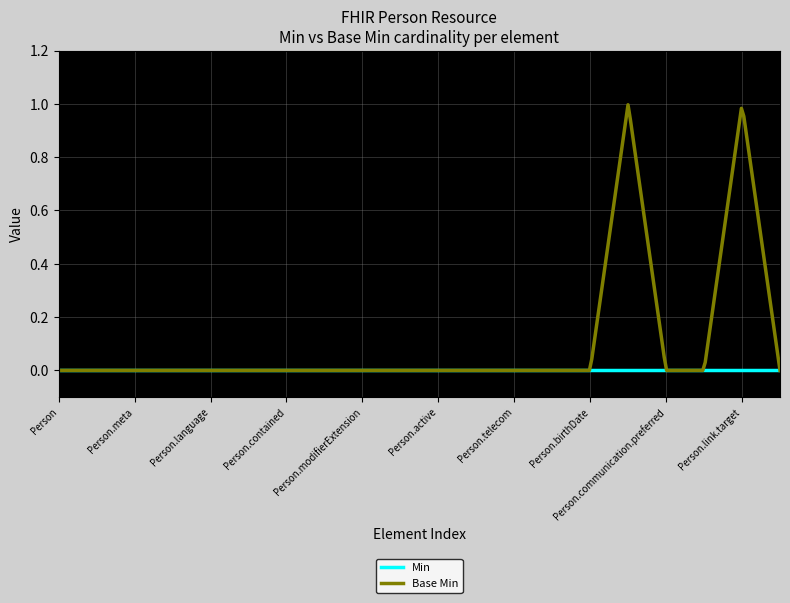

Which series has the largest range (max minus min)?

Base Min